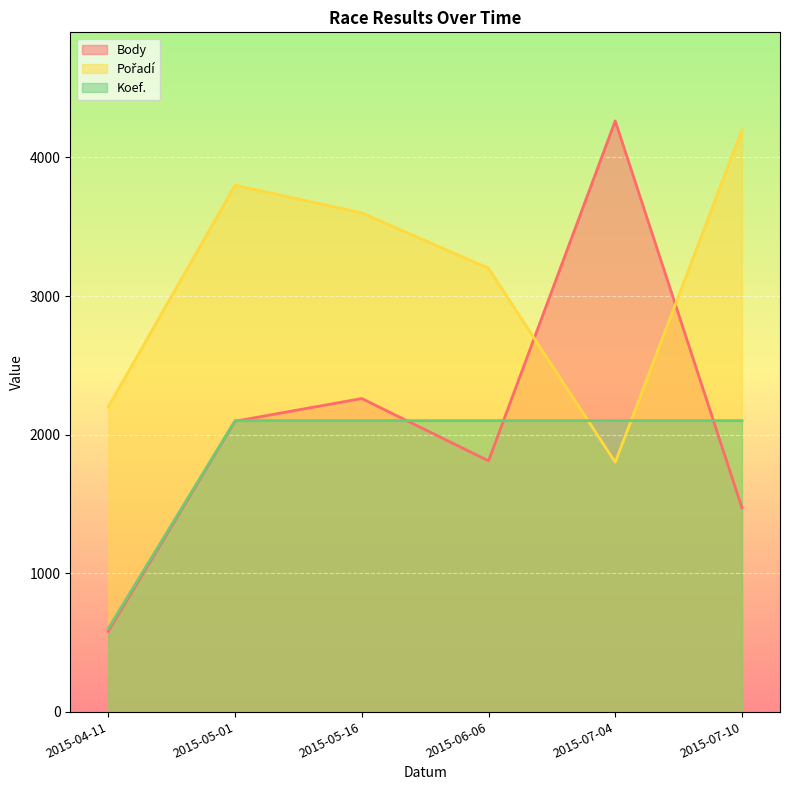

After their last crossing, which series has the higher values: Body or Pořadí?

Pořadí